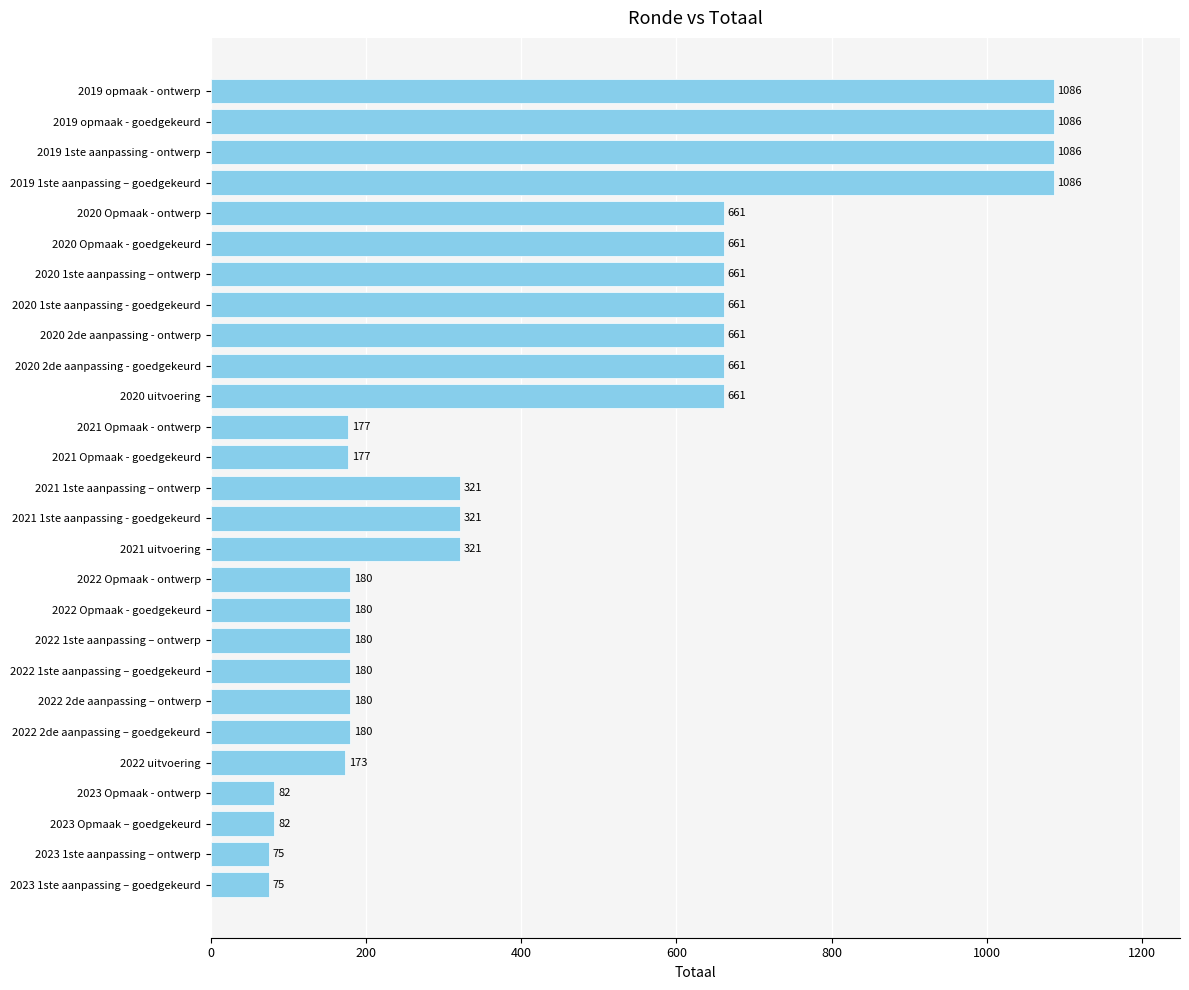

True or false: the data shows 529 at 2021 1ste aanpassing – ontwerp.

False